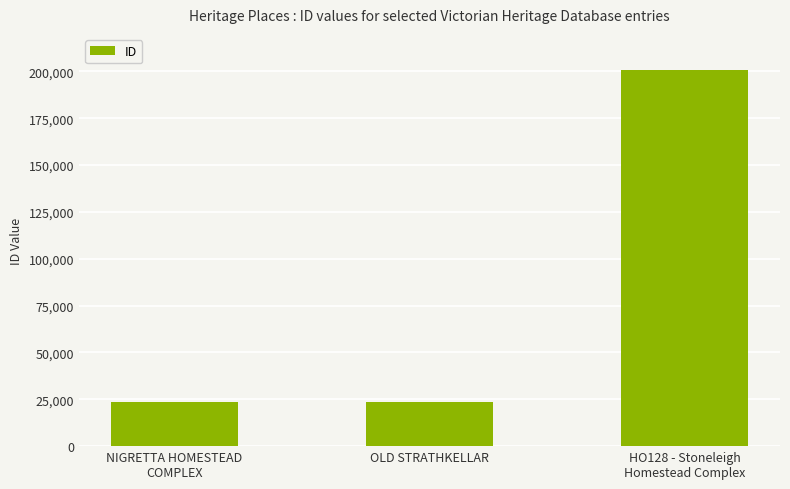

What is the label of the 3rd bar from the right?

NIGRETTA HOMESTEAD
COMPLEX